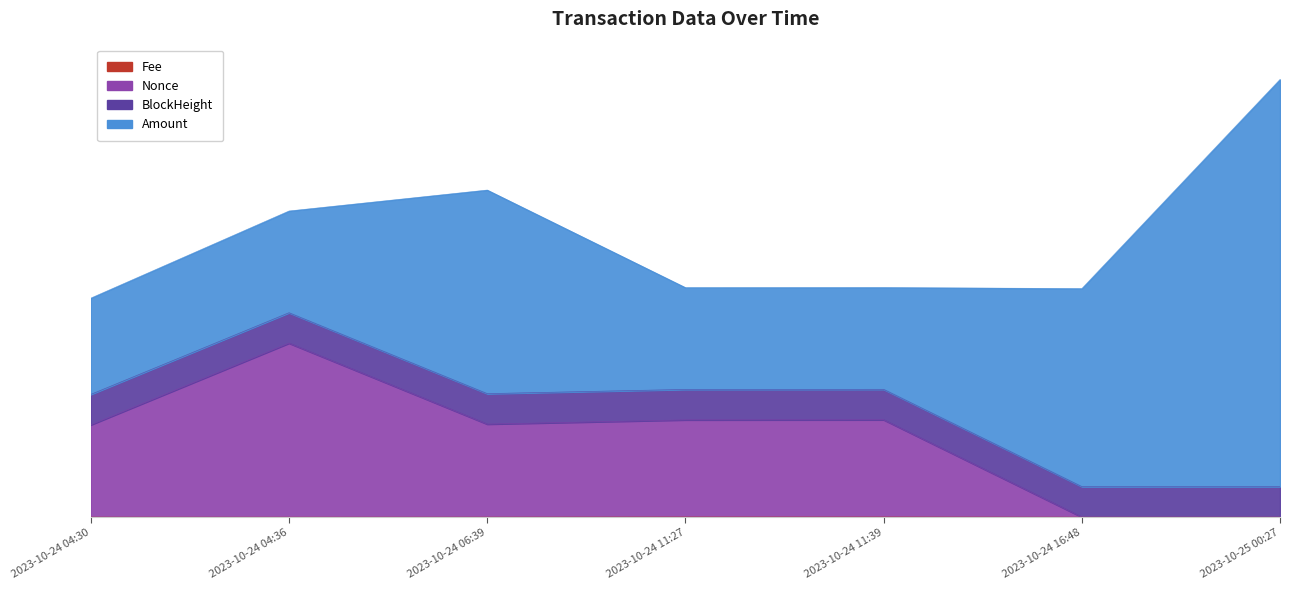

What position from the right is 2023-10-24 16:48?

2